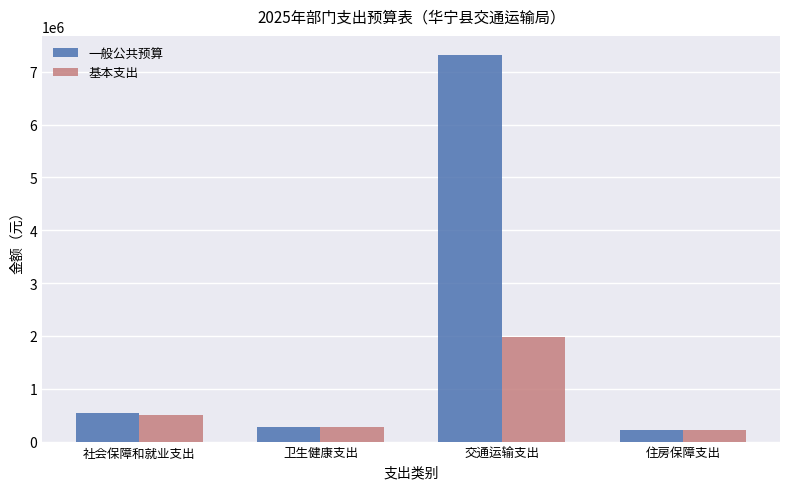

Reading right to left, transcribe all the data shown in this chart.

一般公共预算: 住房保障支出=225408.0	交通运输支出=7311907.4	卫生健康支出=277259.1	社会保障和就业支出=532055.5
基本支出: 住房保障支出=225408.0	交通运输支出=1971907.4	卫生健康支出=277259.1	社会保障和就业支出=500795.5